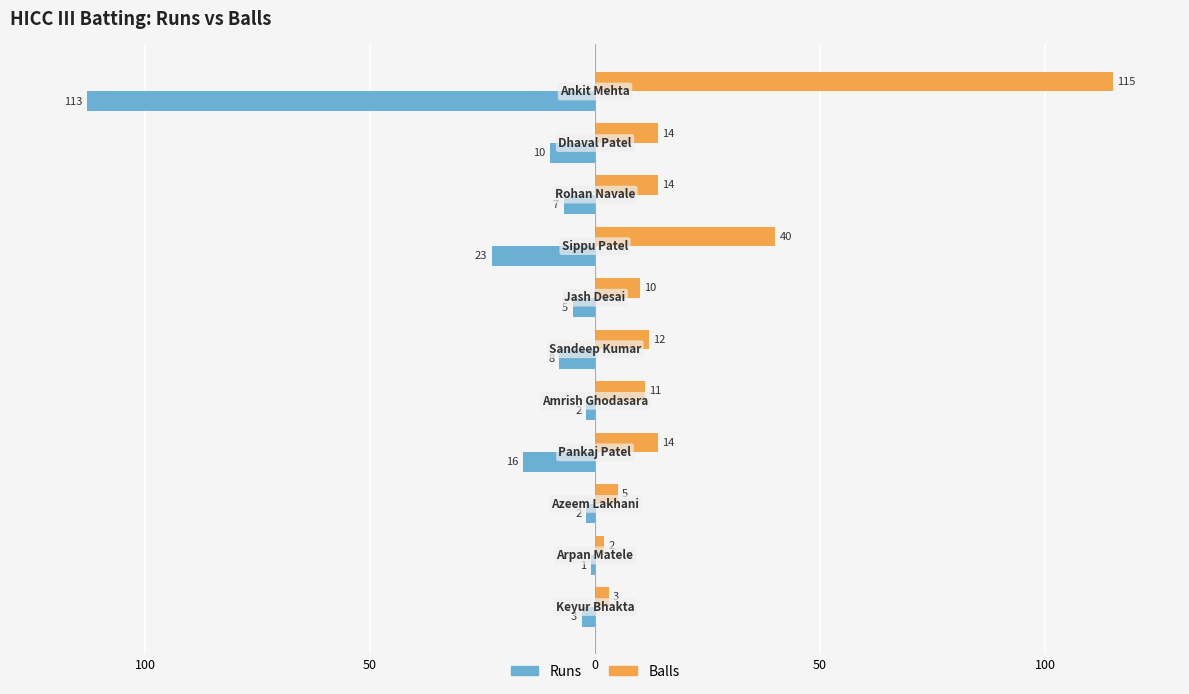

What are all the series names shown in the legend?

Runs, Balls